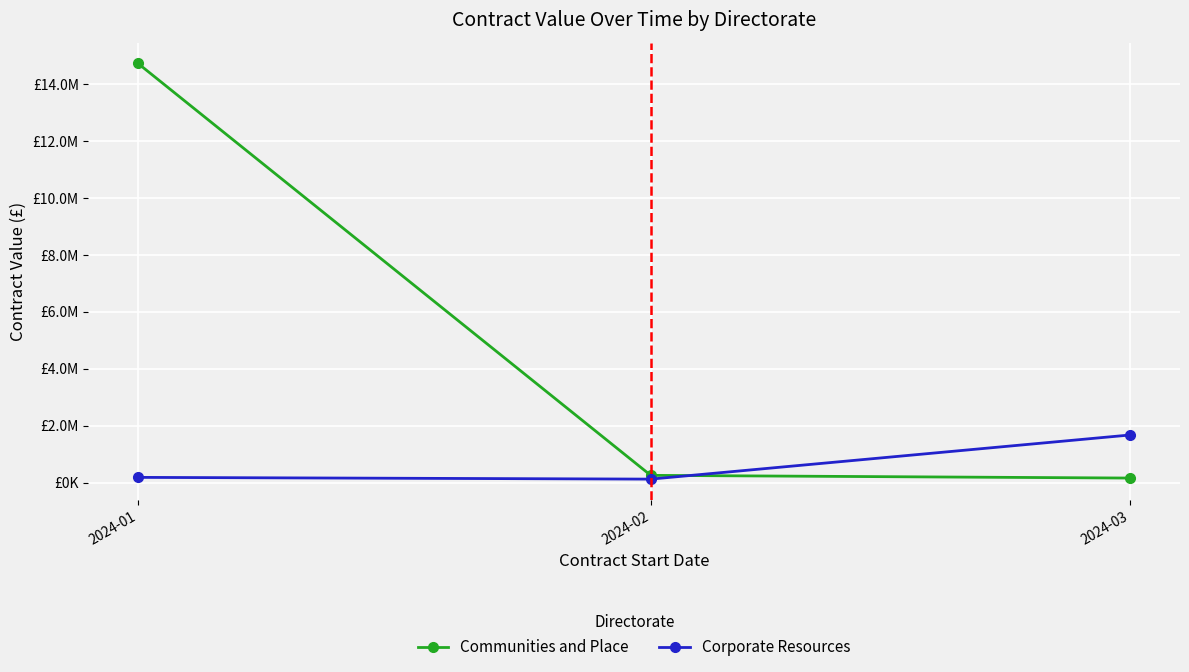

Does the chart have visible grid lines?

Yes